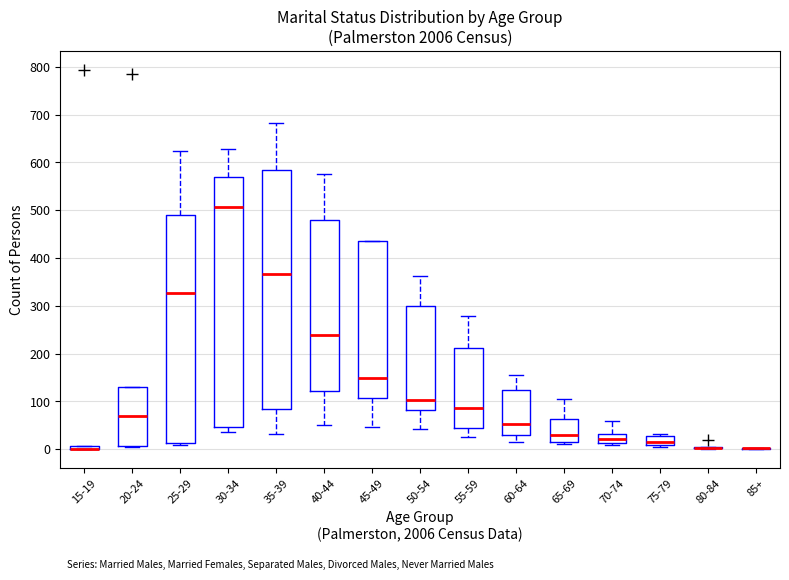

Which box is the tallest, from its lower edge to its upper edge?

30-34